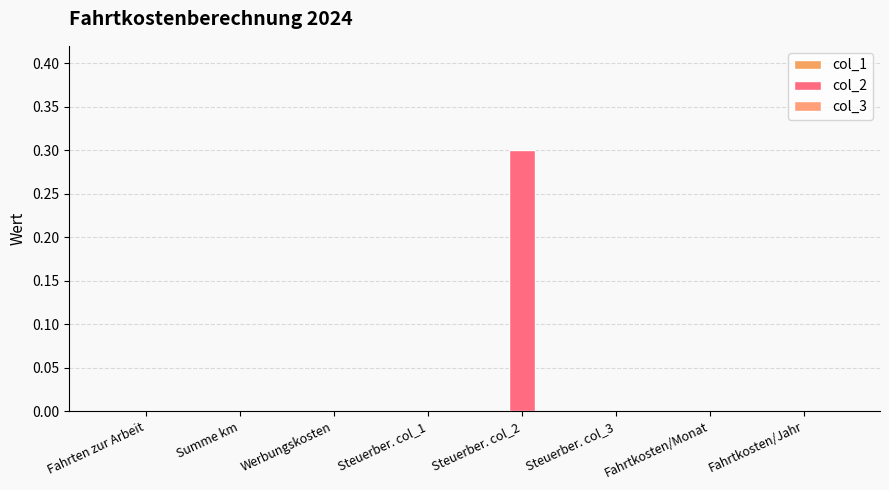

How many series are shown in this chart?

1